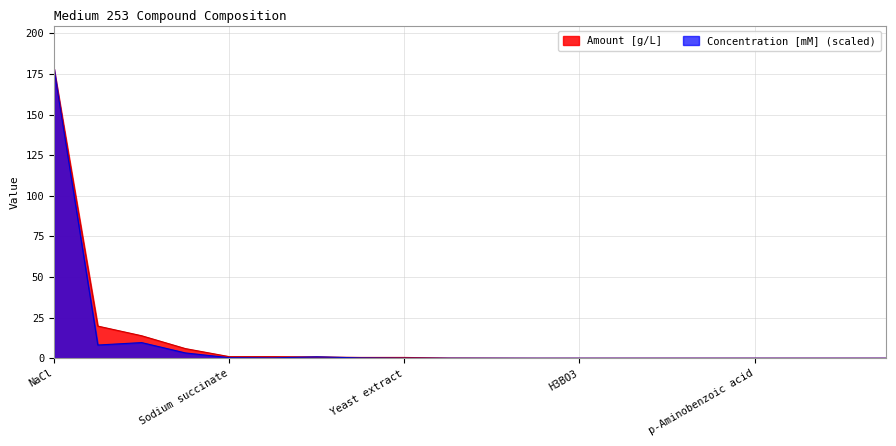

At which label is Concentration [mM] closest to 89?

NaHCO3